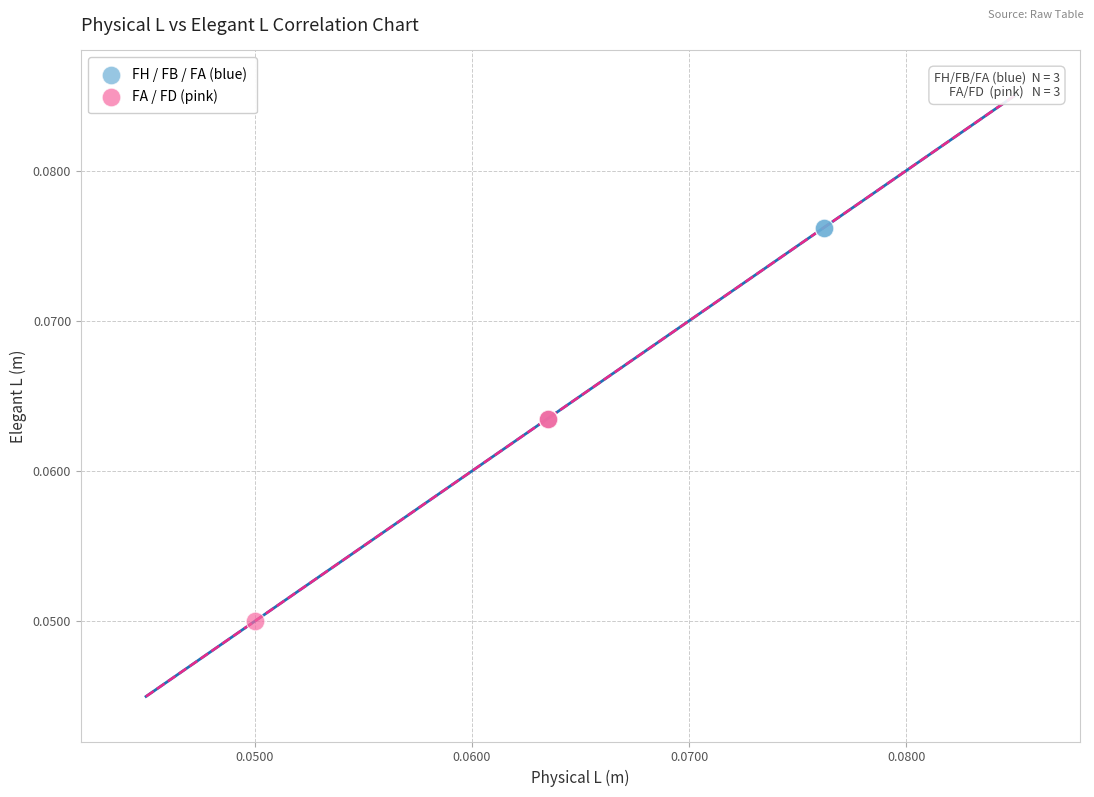

Which series reaches the minimum Y coordinate?

FA / FD (pink)